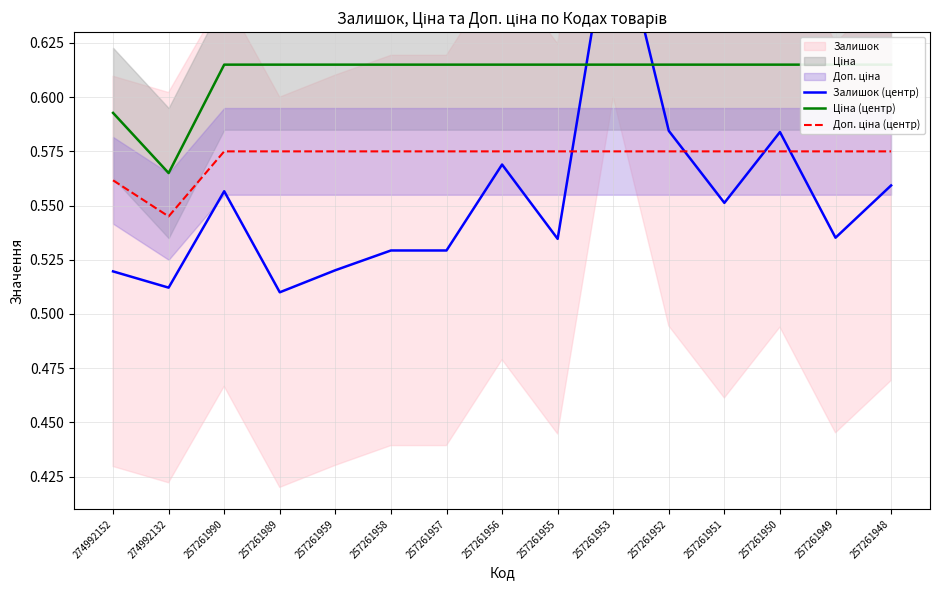

What is the lowest value of the Доп. ціна (центр) series?

0.5